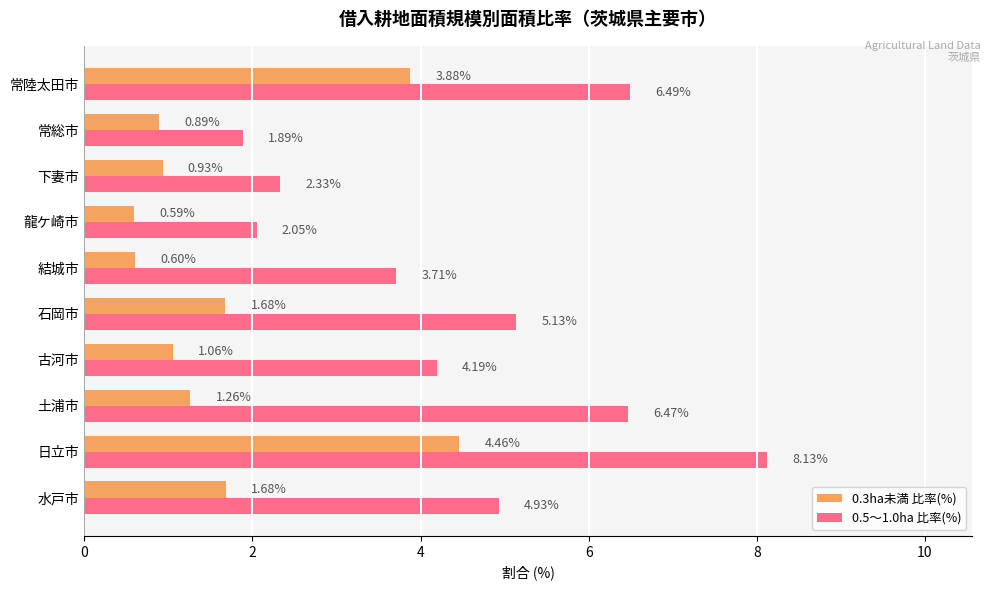

Rank the series by their maximum value, from lowest to highest.

0.3ha未満 比率(%), 0.5～1.0ha 比率(%)